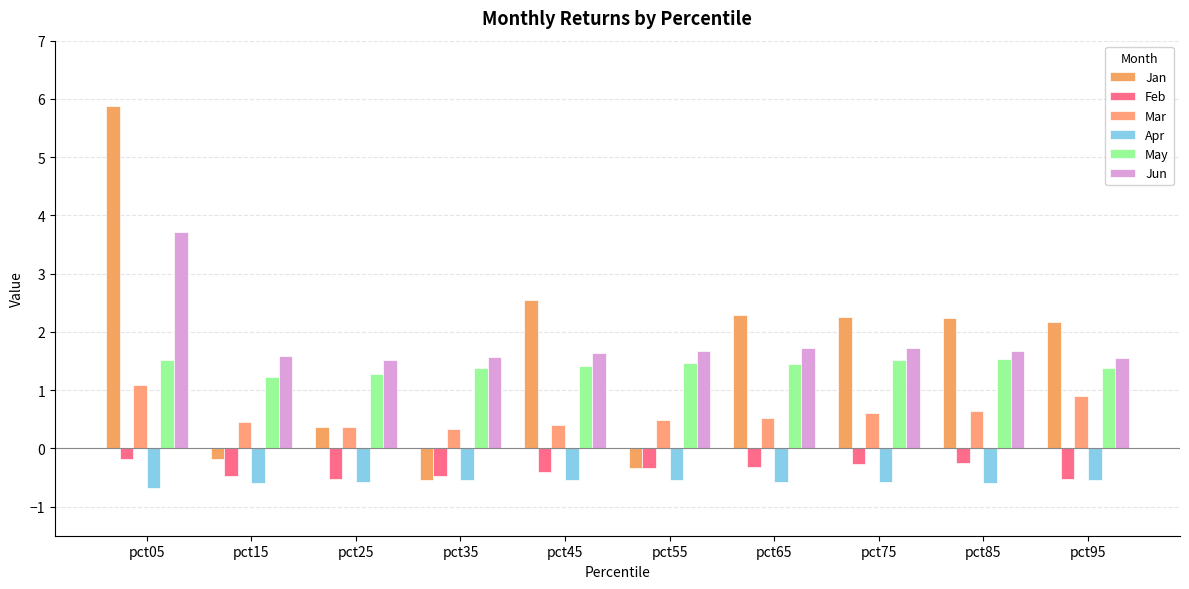

Rank the series by their maximum value, from lowest to highest.

Apr, Feb, Mar, May, Jun, Jan